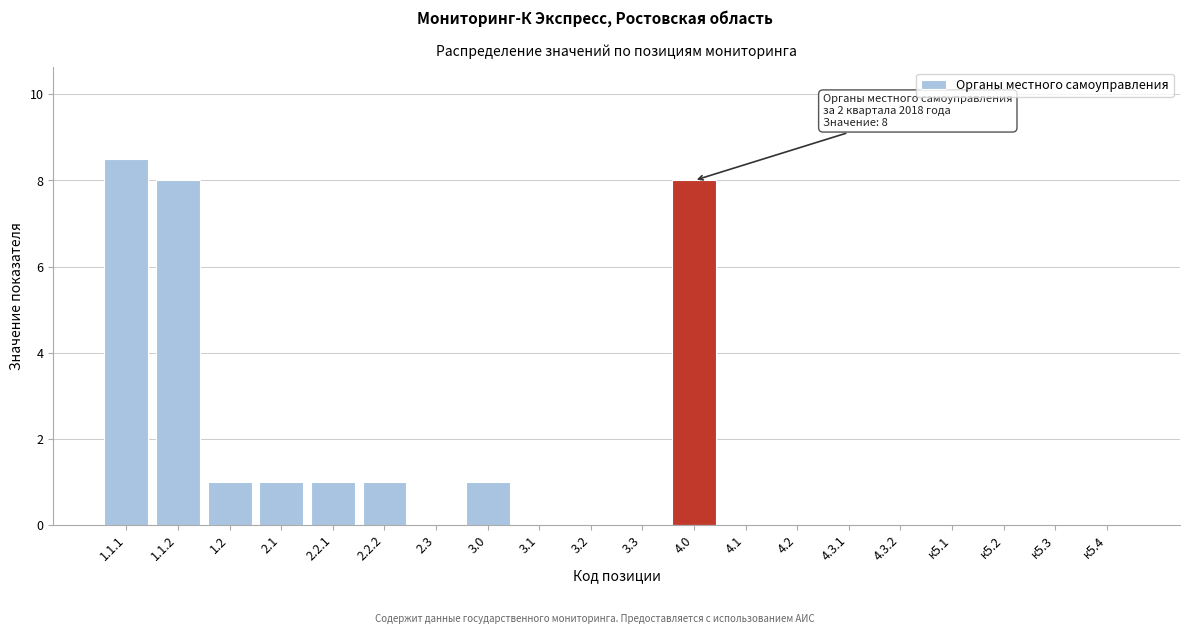

Reading left to right, transcribe all the data shown in this chart.

1.1.1=8.5	1.1.2=8.0	1.2=1.0	2.1=1.0	2.2.1=1.0	2.2.2=1.0	2.3=0.0	3.0=1.0	3.1=0.0	3.2=0.0	3.3=0.0	4.0=8.0	4.1=0.0	4.2=0.0	4.3.1=0.0	4.3.2=0.0	к5.1=0.0	к5.2=0.0	к5.3=0.0	к5.4=0.0